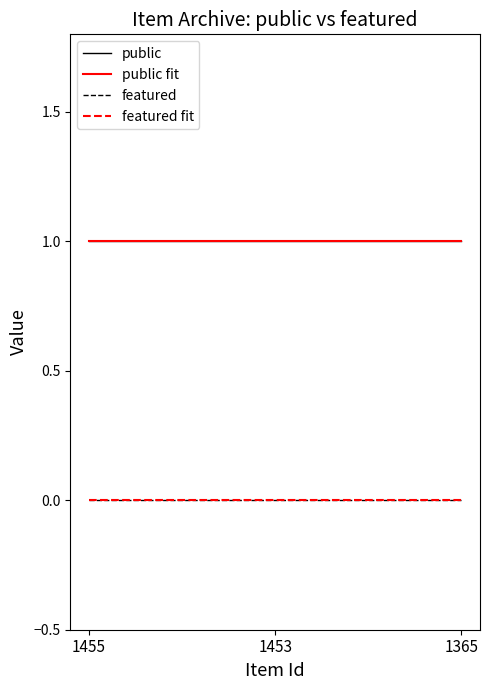

Does the chart display data point markers on the line(s)?

No